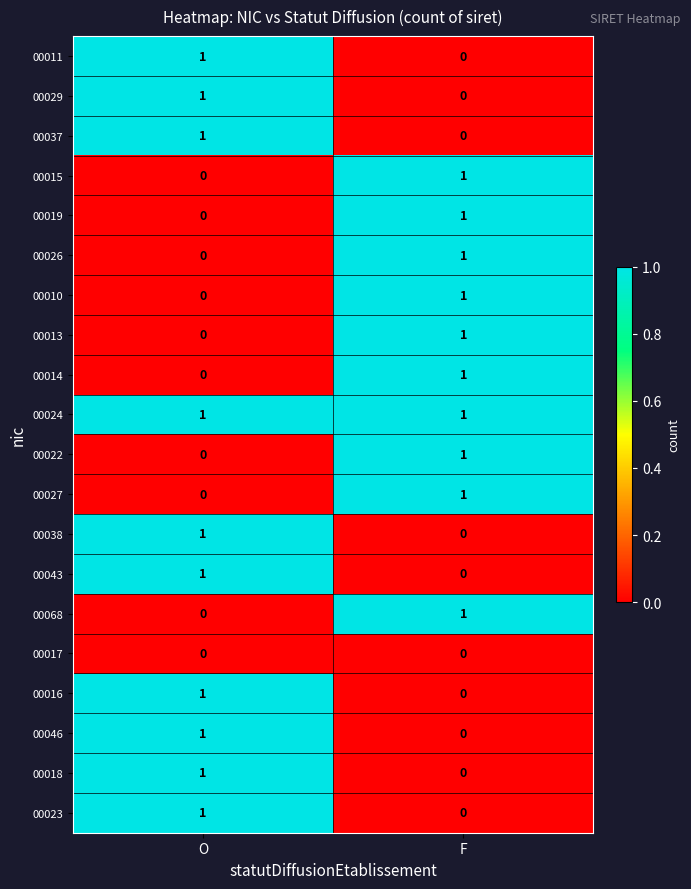

Rank the categories by 00019 value from highest to lowest.

F, O